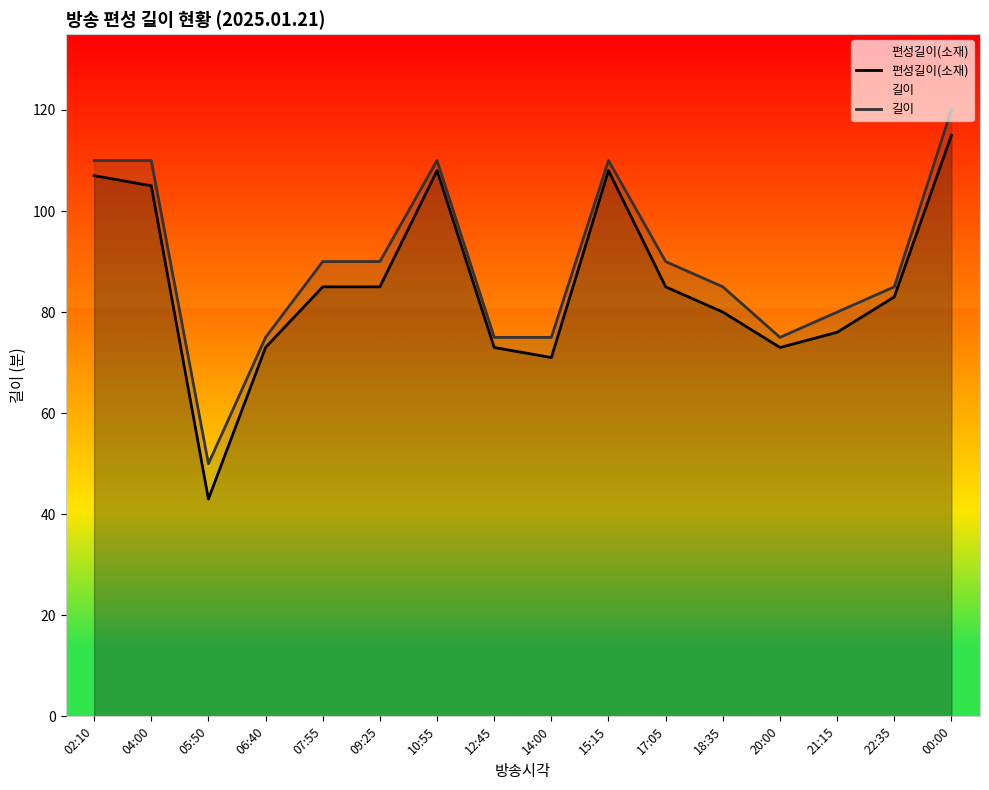

What are all the series names shown in the legend?

편성길이(소재), 길이